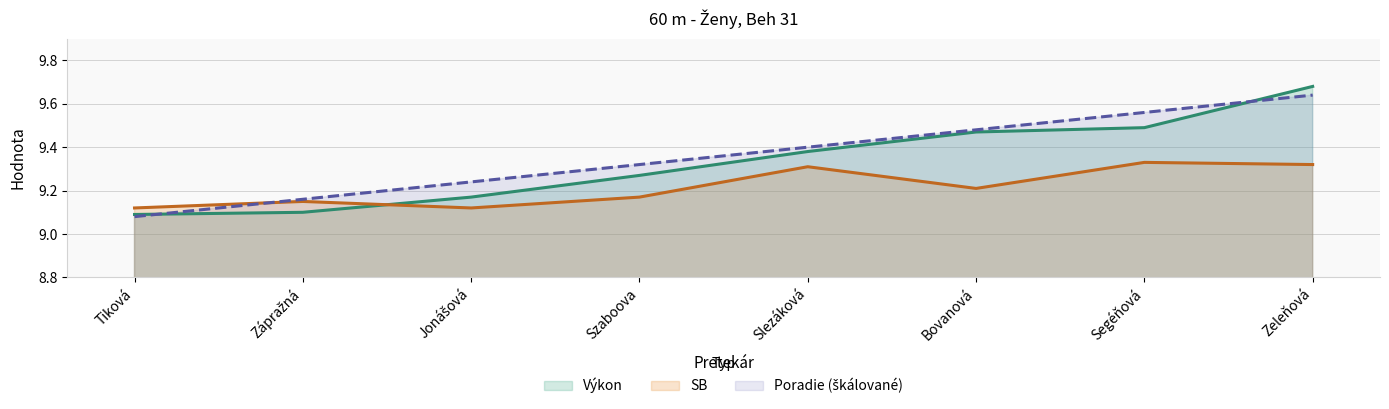

What position from the left is Slezáková?

5